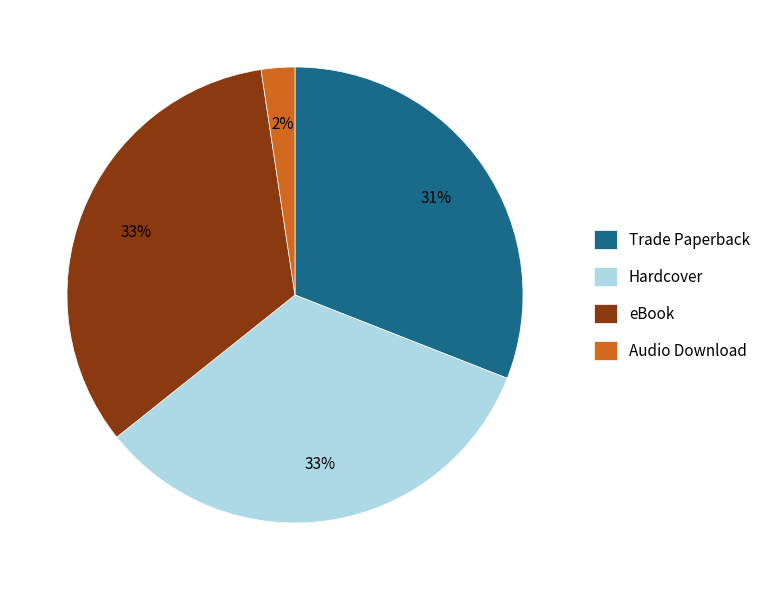

What percentage is the Hardcover slice, to the nearest percent?

33%